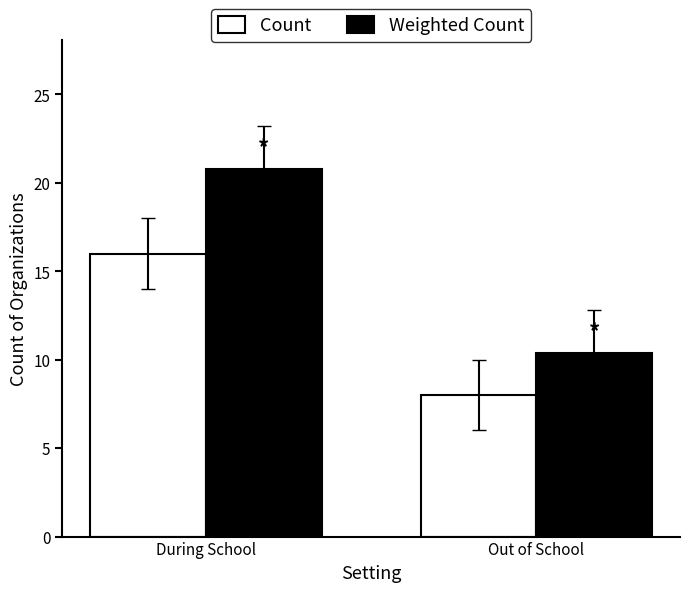

What is the label of the 2nd bar from the left?

Out of School